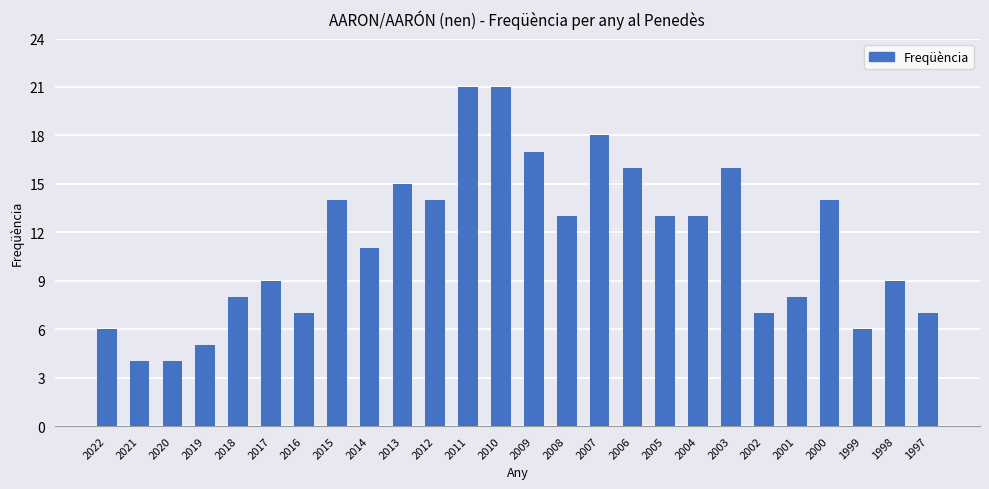

Count the number of data series in this chart.

1